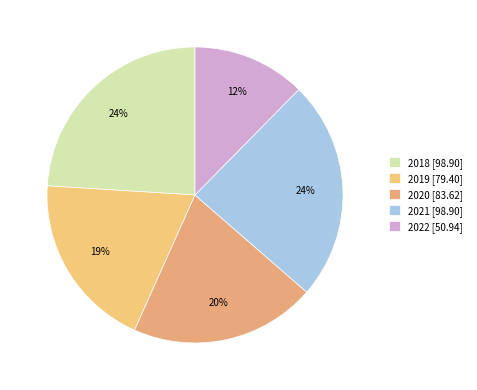

To the nearest percent, what is the difference between the largest and smallest slice percentages?

12%